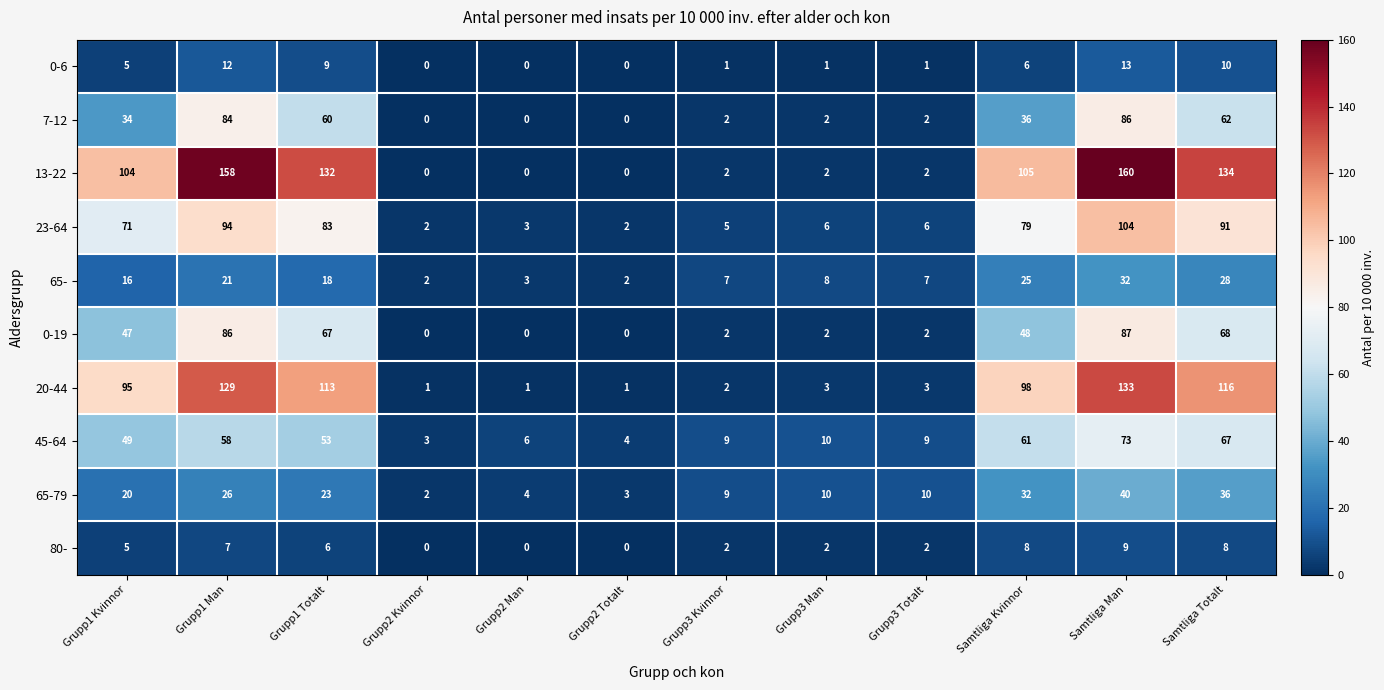

What is the greatest value displayed?

160